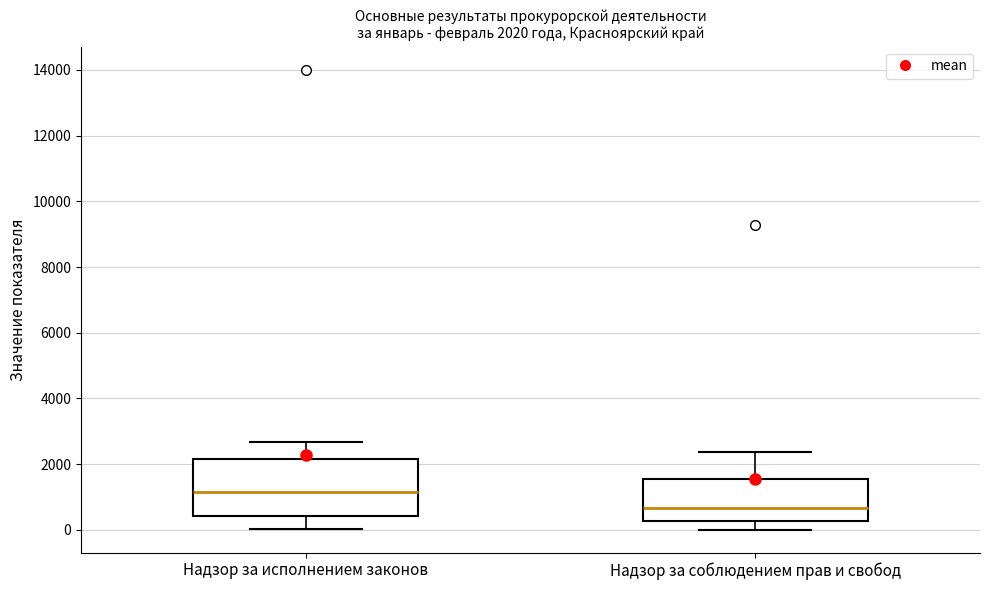

Which box has the lowest median line?

Надзор за соблюдением прав и свобод